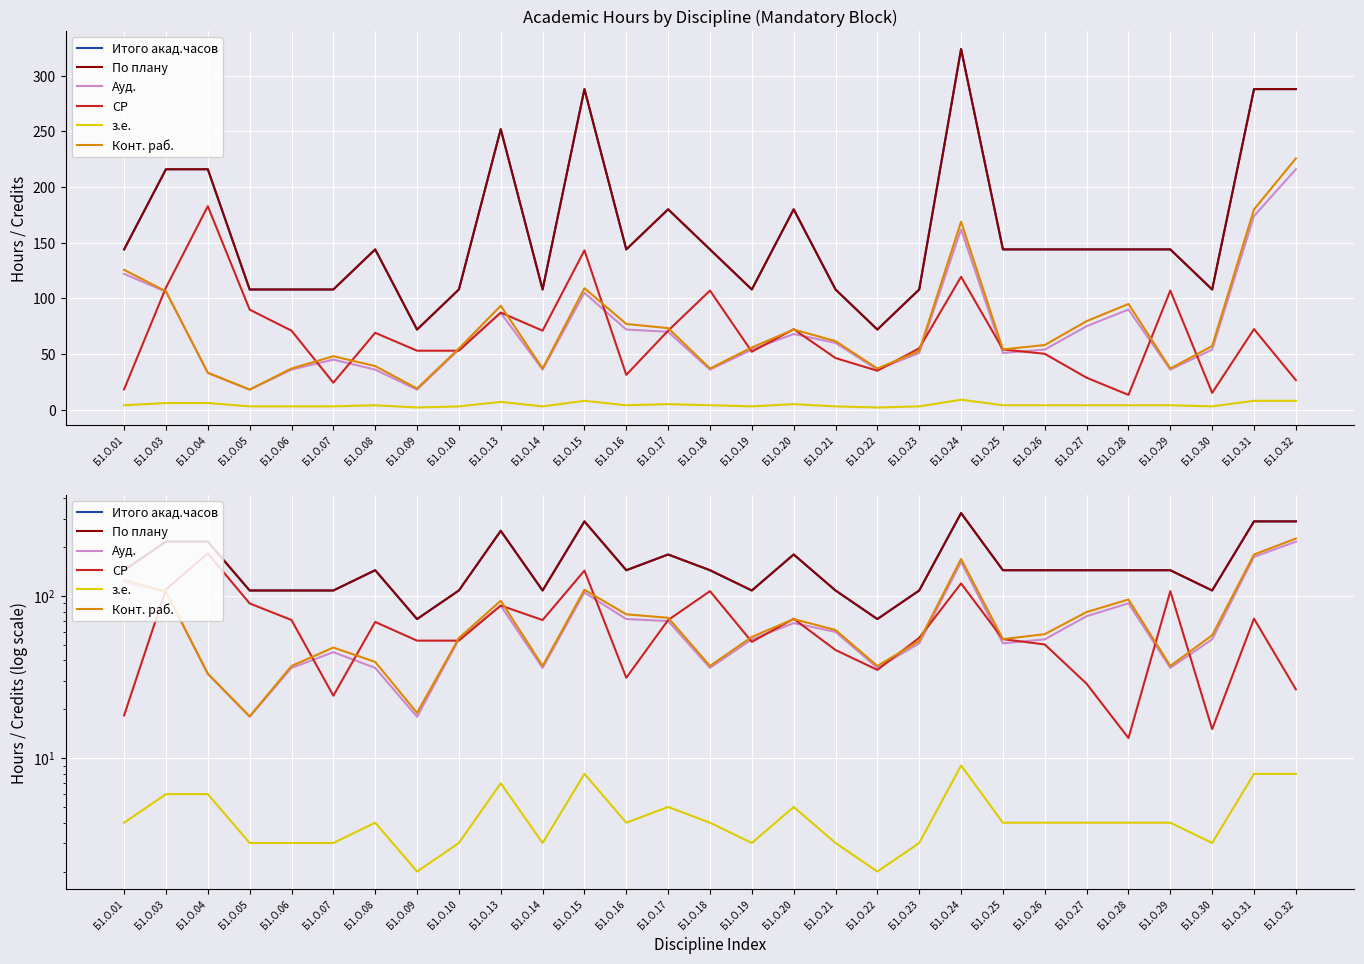

The value of СР at Б1.О.25 is 93.3. True or false?

False